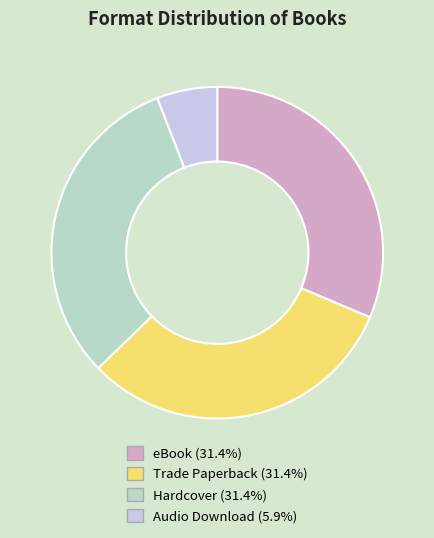

Does Hardcover account for over 50% of the chart?

No